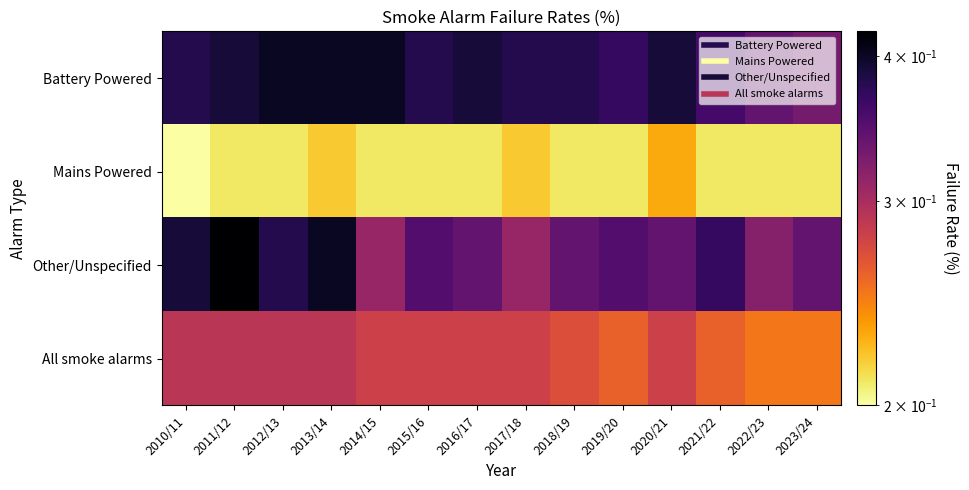

What is the difference between the highest and lowest values at 2019/20?

0.2